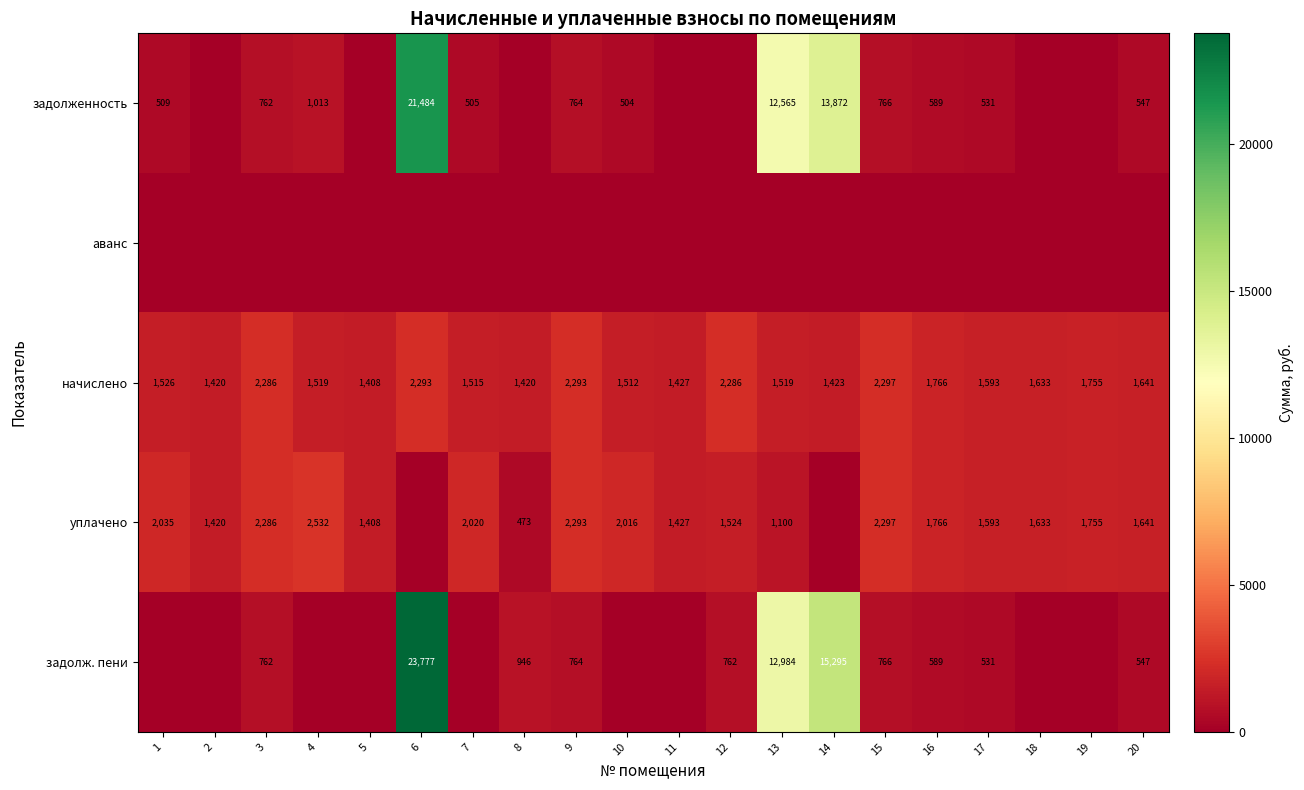

The уплачено series shows 2217.2 at 11. True or false?

False